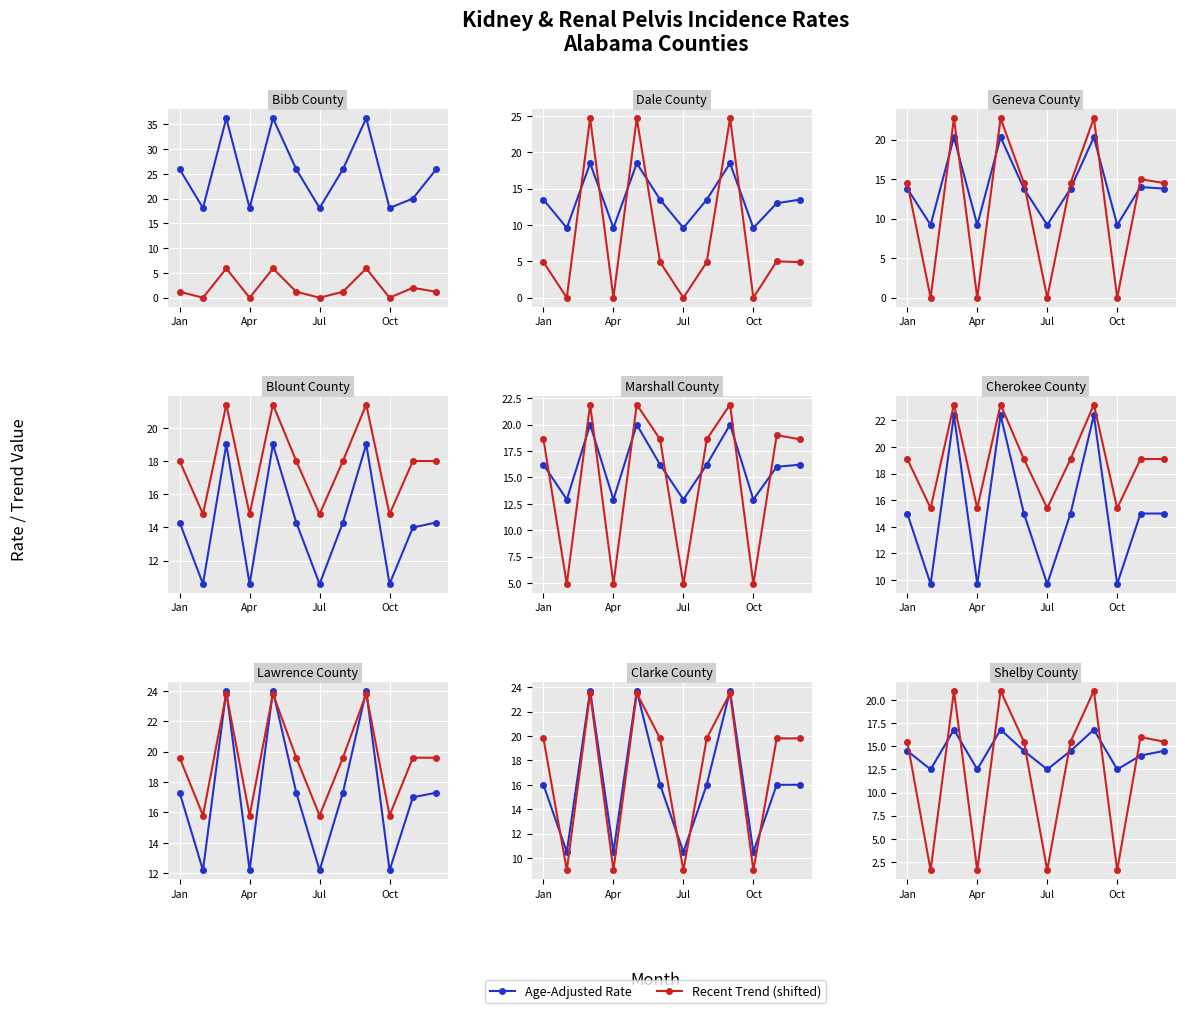

Which series ends up on top after the final intersection of Age-Adjusted Rate and Recent Trend (shifted)?

Recent Trend (shifted)